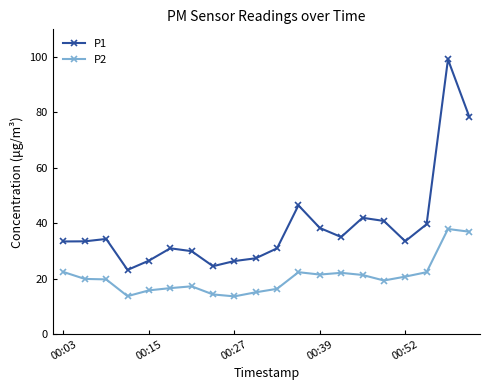

What is the sum of all P2 values?

409.1